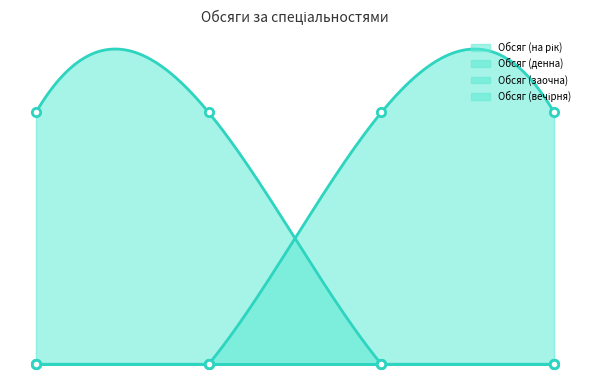

True or false: Обсяг (на рік) has a value of 8 at 5.05050302 технологія обробки матеріалів.

False